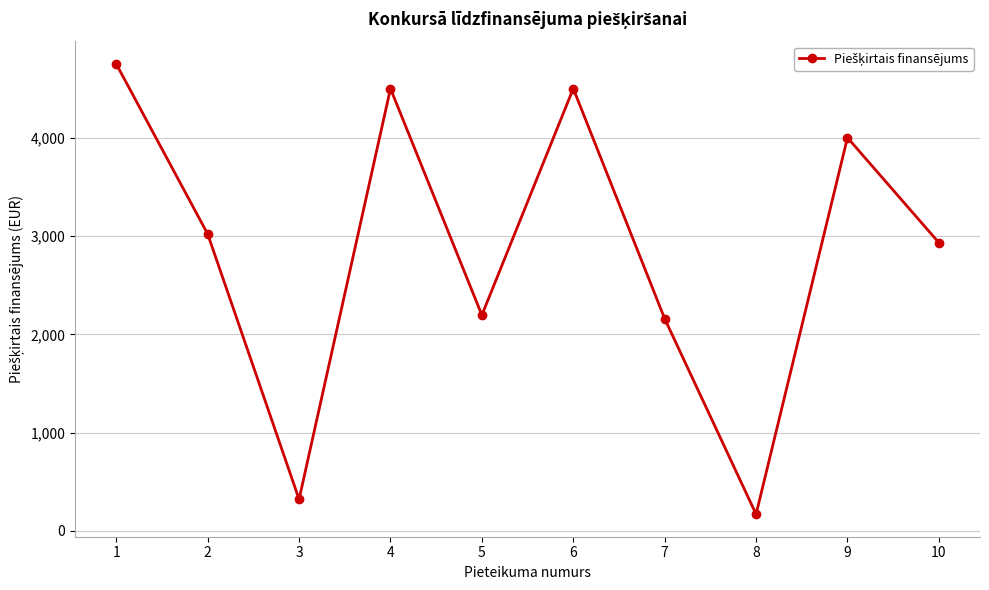

What is the difference between the maximum and minimum values?

4580.0